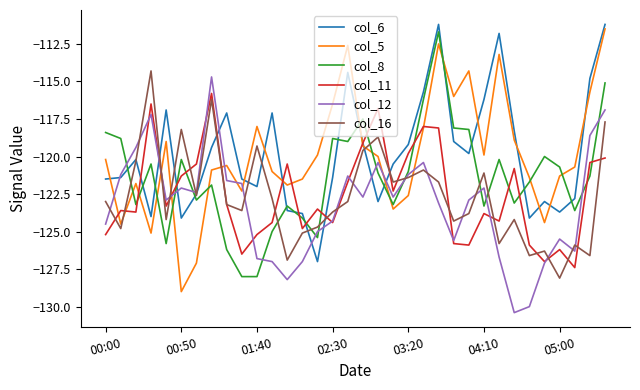

True or false: col_8 and col_16 cross at least once.

True